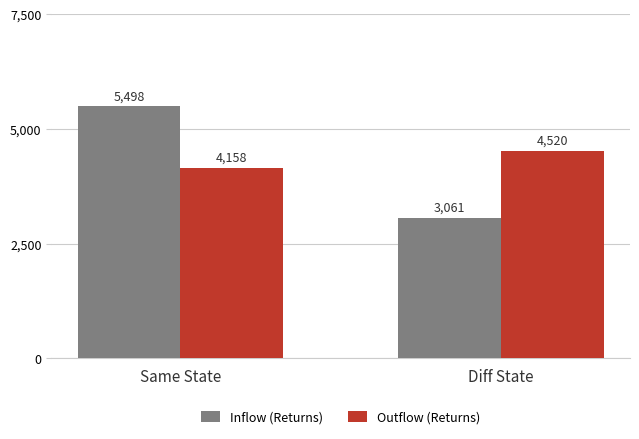

Which series has the widest spread of values?

Inflow (Returns)